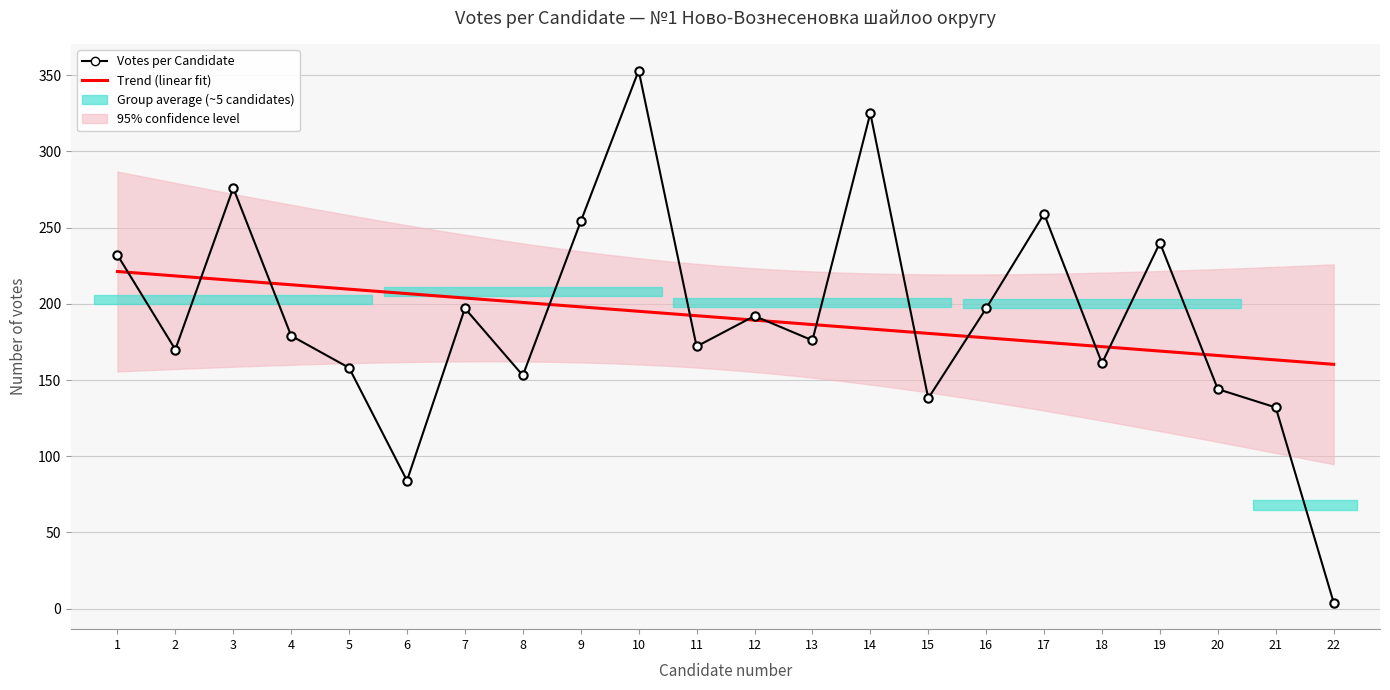

List the labels in order of value, largest first.

10, 14, 3, 17, 9, 19, 1, 7, 16, 12, 4, 13, 11, 2, 18, 5, 8, 20, 15, 21, 6, 22